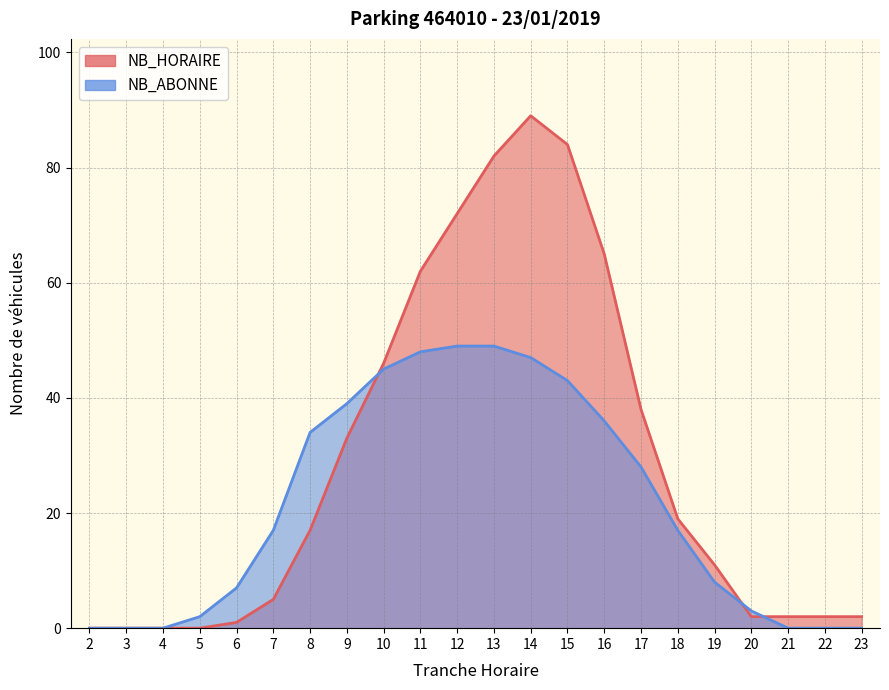

What is the greatest value displayed?

89